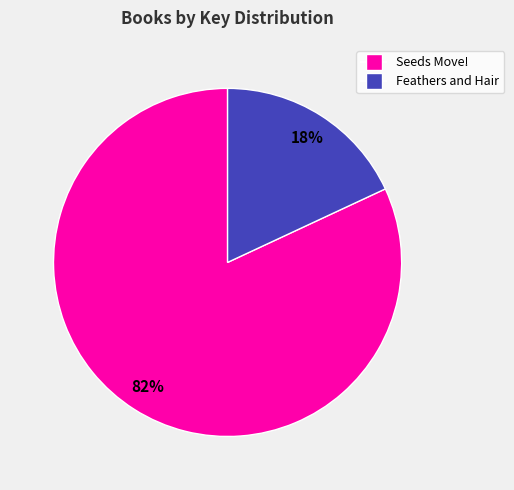

To the nearest percent, what percentage of the pie is Seeds Move!?

82%